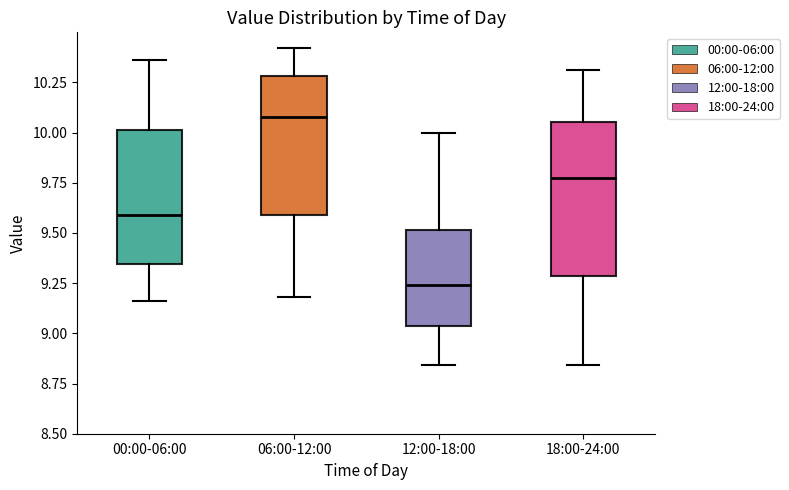

Reading left to right, transcribe this box plot: for each box, give where its median line is, the range the box spans, and where its two whiskers end, as read against the y-axis. The values are not printed on the chart, so give them approximately, as read against the axis.

00:00-06:00: median 9.60, box 9.35 to 10.00, whiskers 9.15 to 10.35
06:00-12:00: median 10.10, box 9.60 to 10.30, whiskers 9.20 to 10.40
12:00-18:00: median 9.25, box 9.05 to 9.50, whiskers 8.85 to 10.00
18:00-24:00: median 9.80, box 9.30 to 10.05, whiskers 8.85 to 10.30